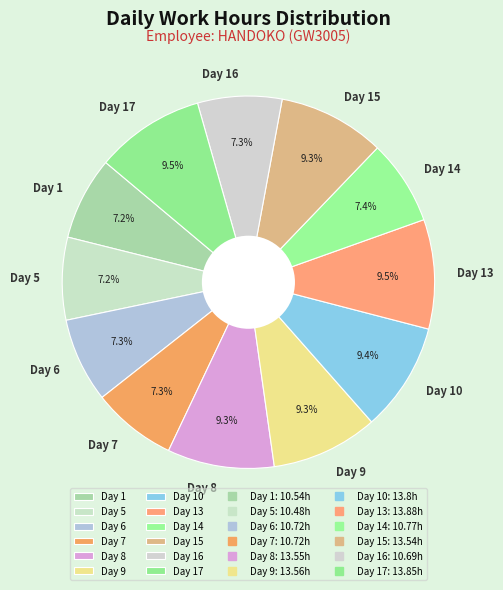

What portion of the pie excludes Day 8?

90.7%